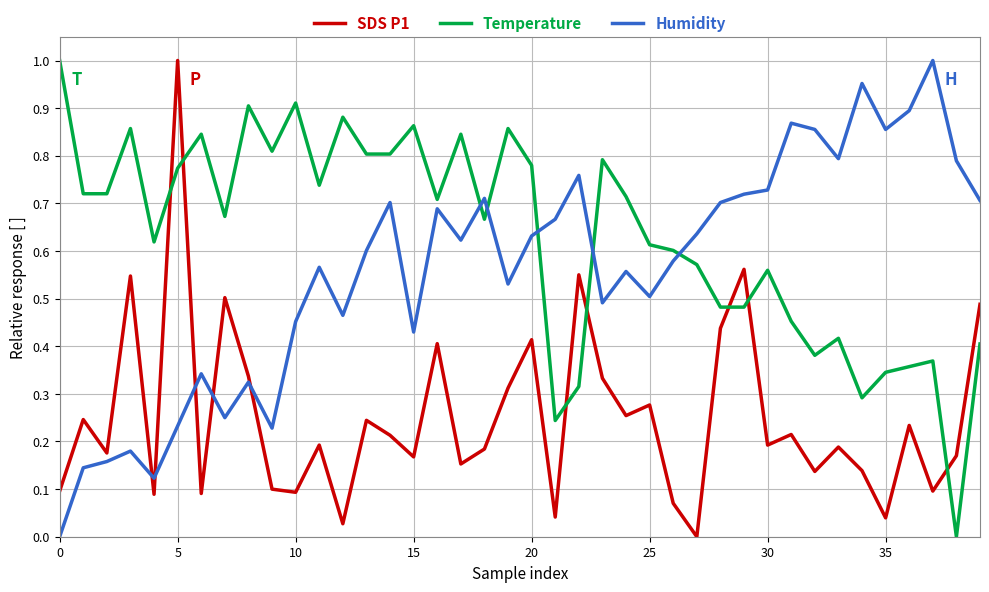

Rank the series by their average value, from highest to lowest.

Temperature, Humidity, SDS P1